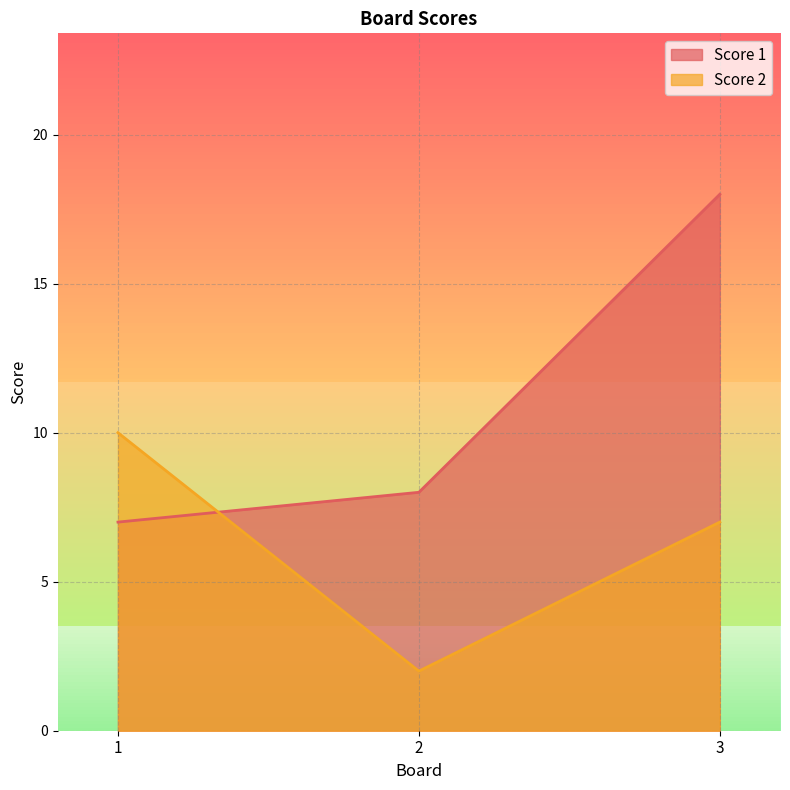

Where does the Score 1 series first go above 8?

3